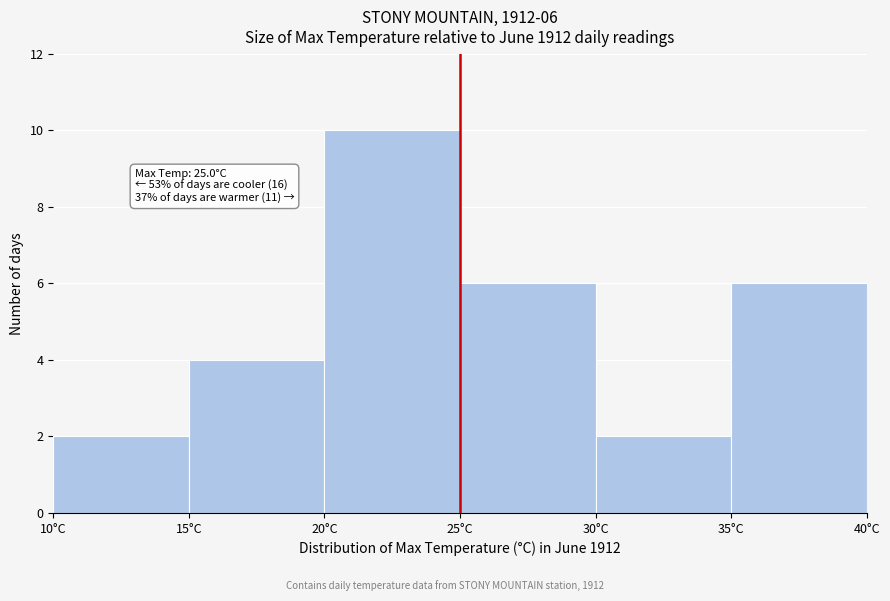

Over which range of the x-axis is the bar tallest?

20 to 25